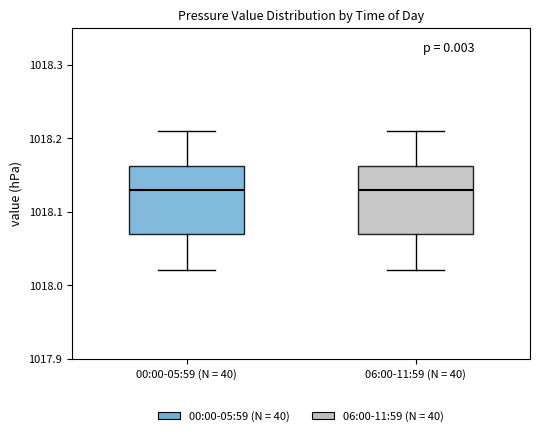

Reading left to right, read every box against the y-axis: the position of its median line, the range the box covers, and the ends of its whiskers. The values are not printed on the chart, so give them approximately, as read against the axis.

00:00-05:59 (N = 40): median 1018.13, box 1018.07 to 1018.16, whiskers 1018.02 to 1018.21
06:00-11:59 (N = 40): median 1018.13, box 1018.07 to 1018.16, whiskers 1018.02 to 1018.21